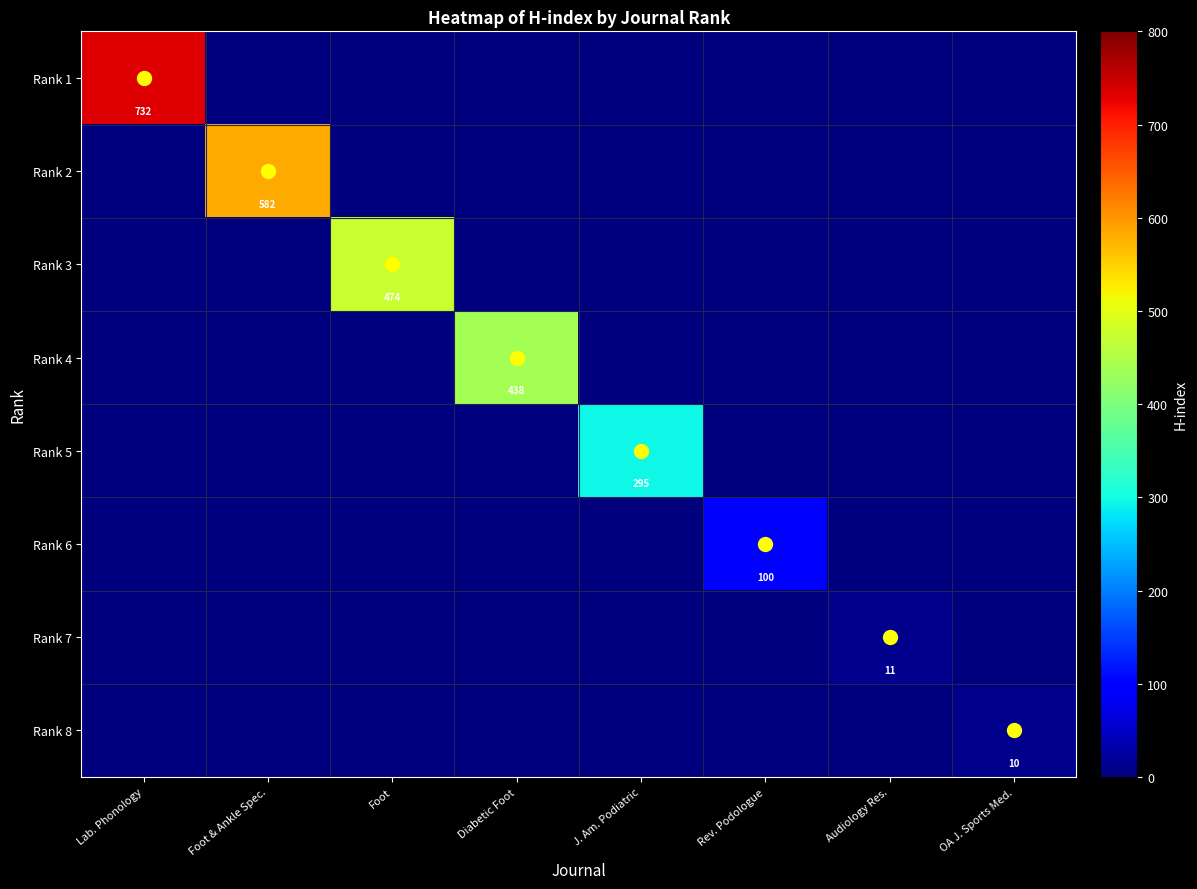

The value of Rank 6 at Lab. Phonology is 47. True or false?

False